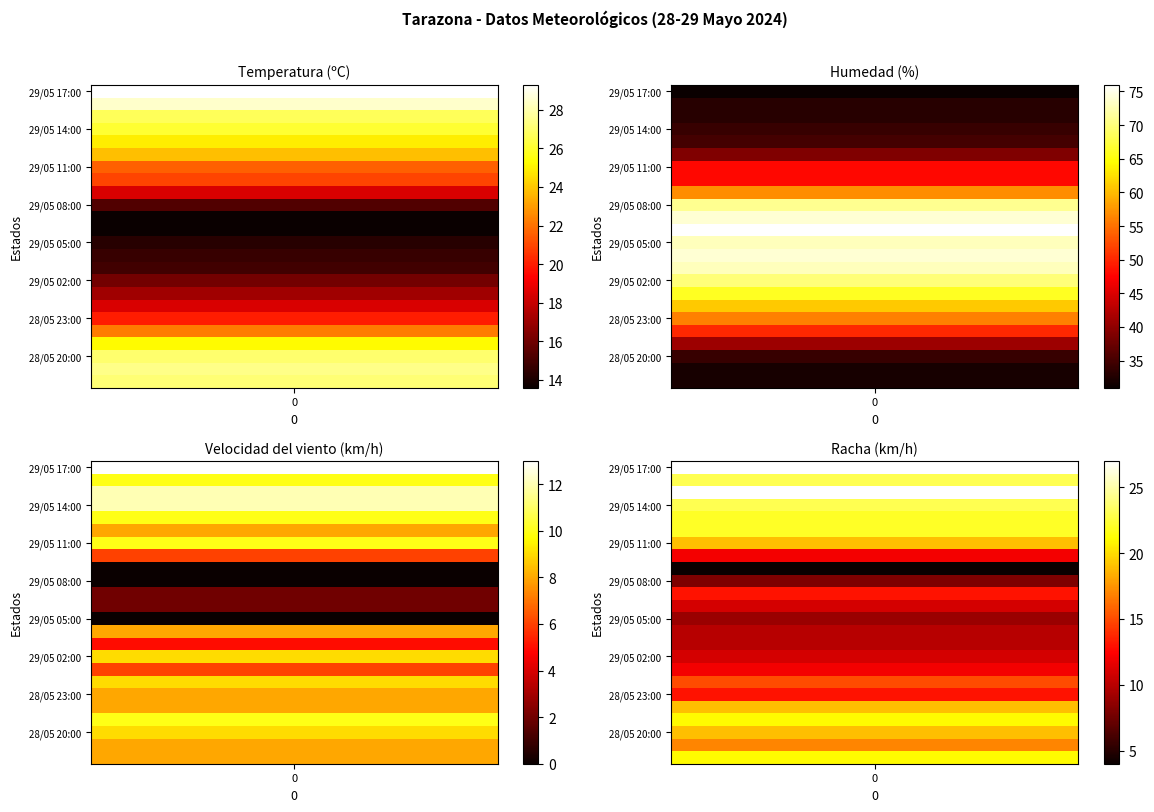

What is the average value of the Temperatura series?

21.1